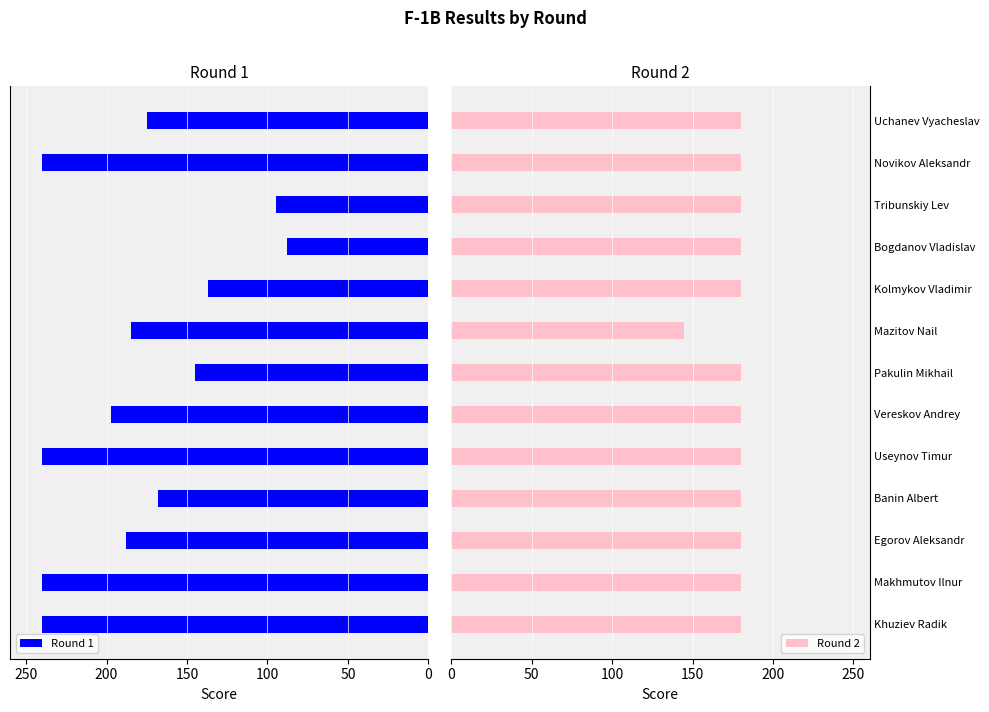

What are all the series names shown in the legend?

Round 1, Round 2